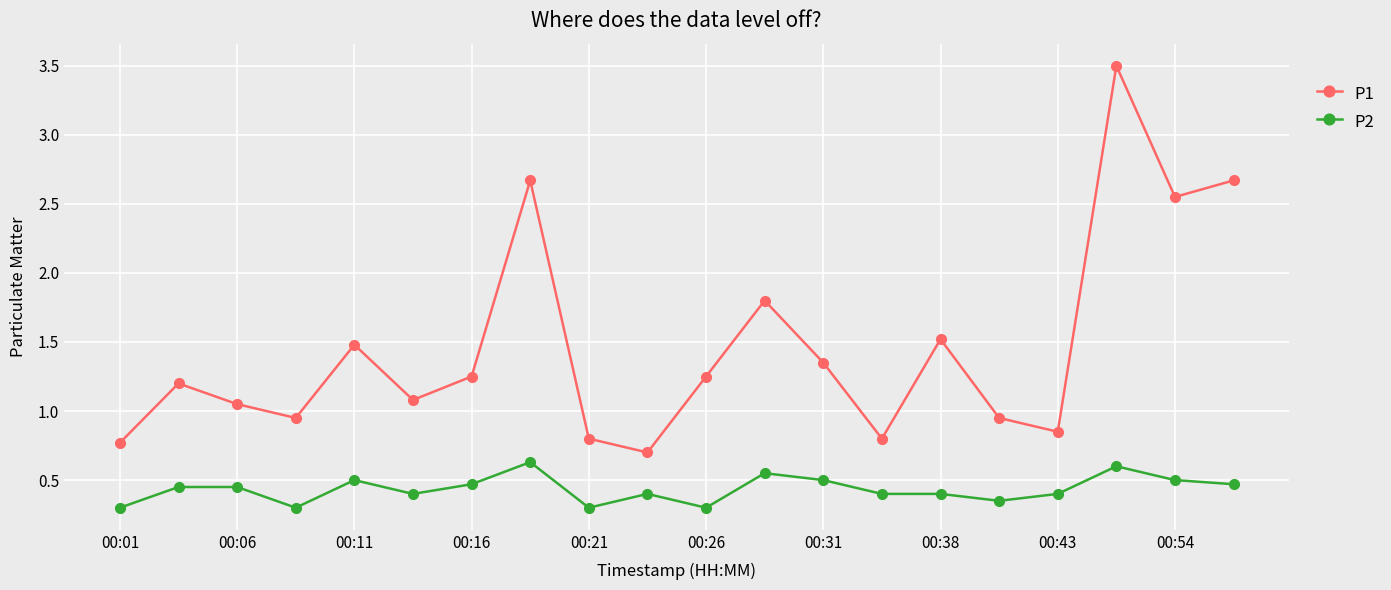

What is the value of the P1 point at the 18th from the left?

3.5